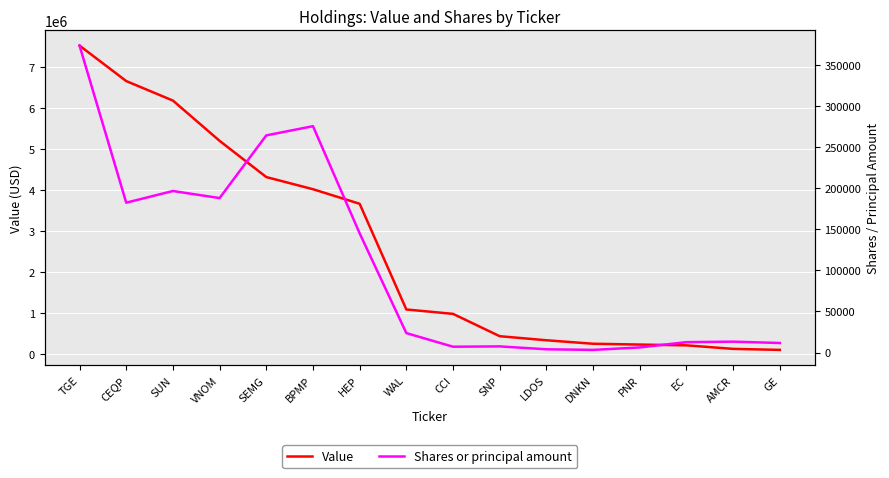

How many values in the Value series exceed 1090000?

7